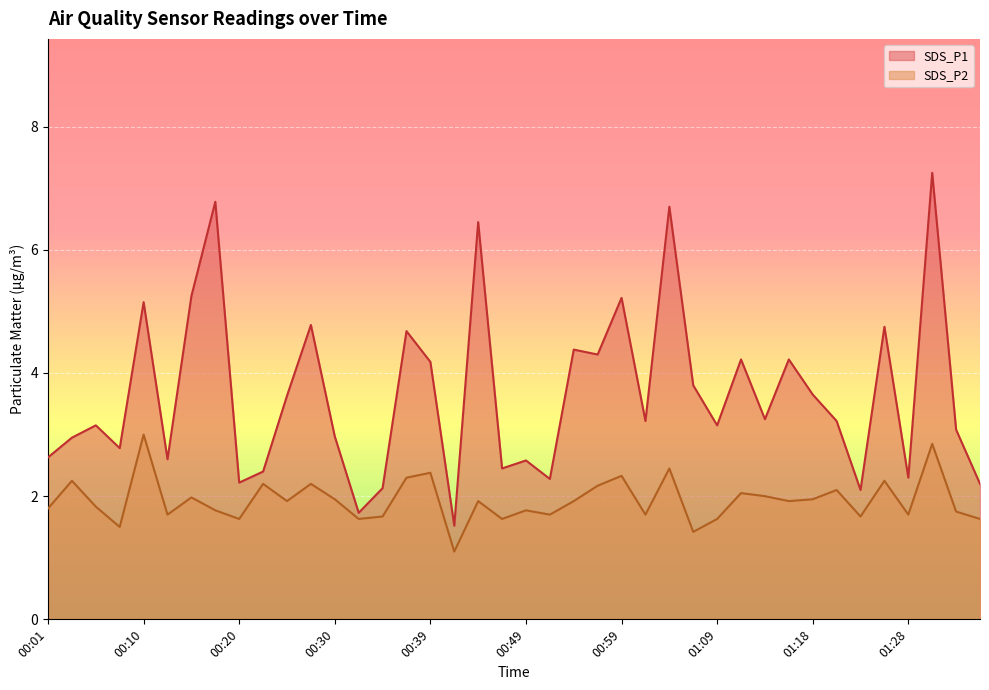

In SDS_P1, how many points are lower than both neighbors (excluding endpoints)?

13